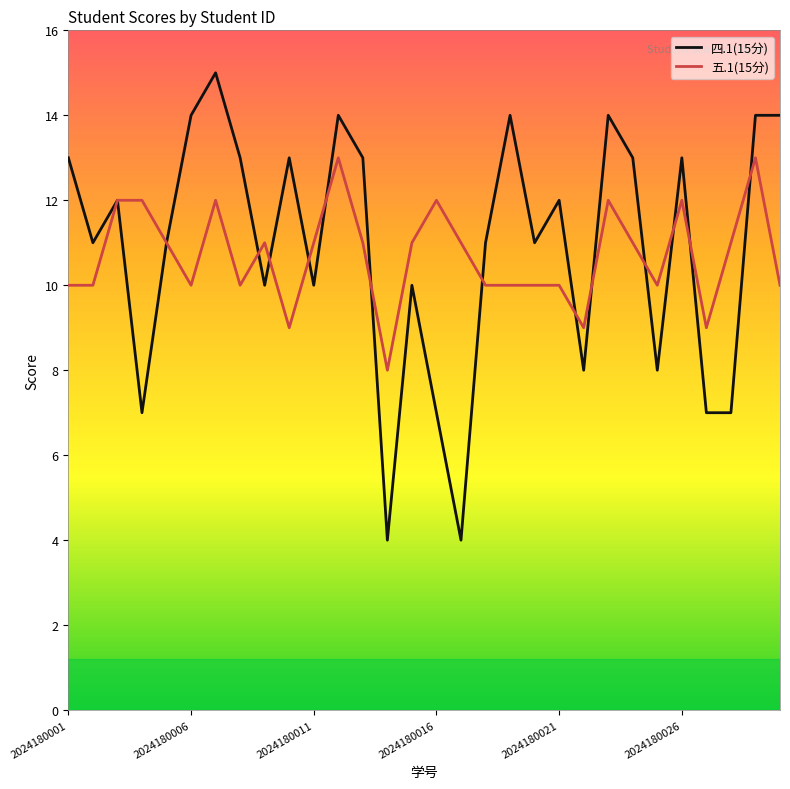

True or false: 四.1(15分) and 五.1(15分) intersect in this chart.

True